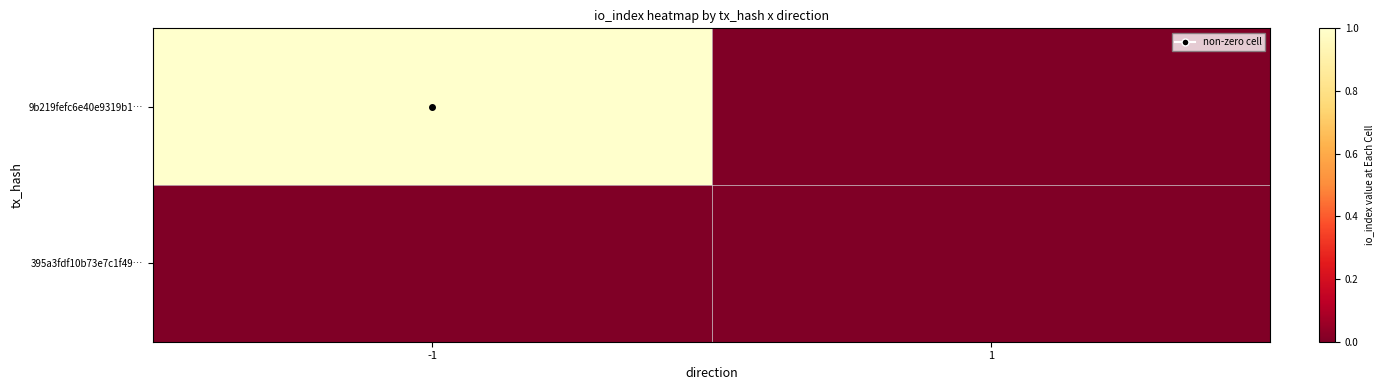

Reading left to right, extract all data points from this chart.

9b219fefc6e40e9319b1…: -1=1	1=0
395a3fdf10b73e7c1f49…: -1=0	1=0